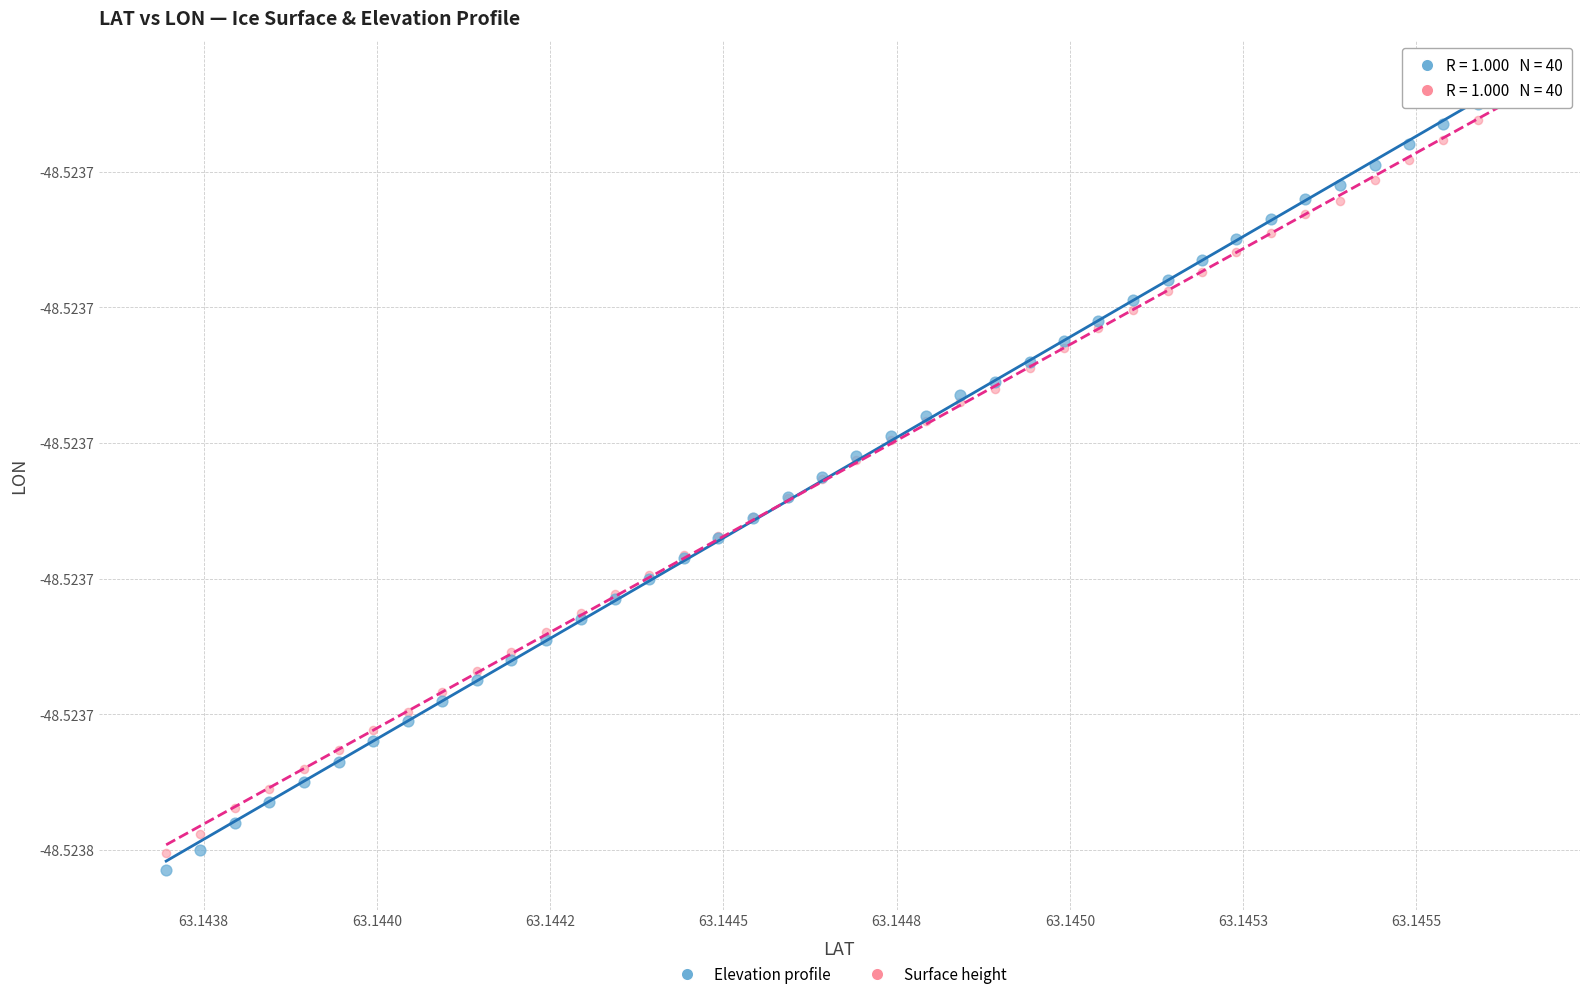

Which series reaches the minimum Y coordinate?

Elevation profile